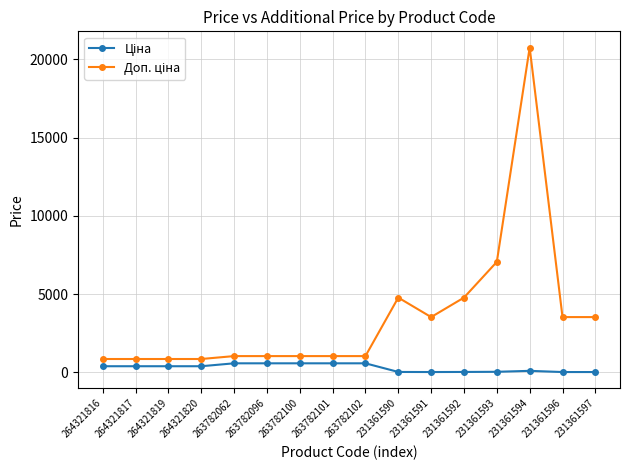

Does the chart display data point markers on the line(s)?

Yes